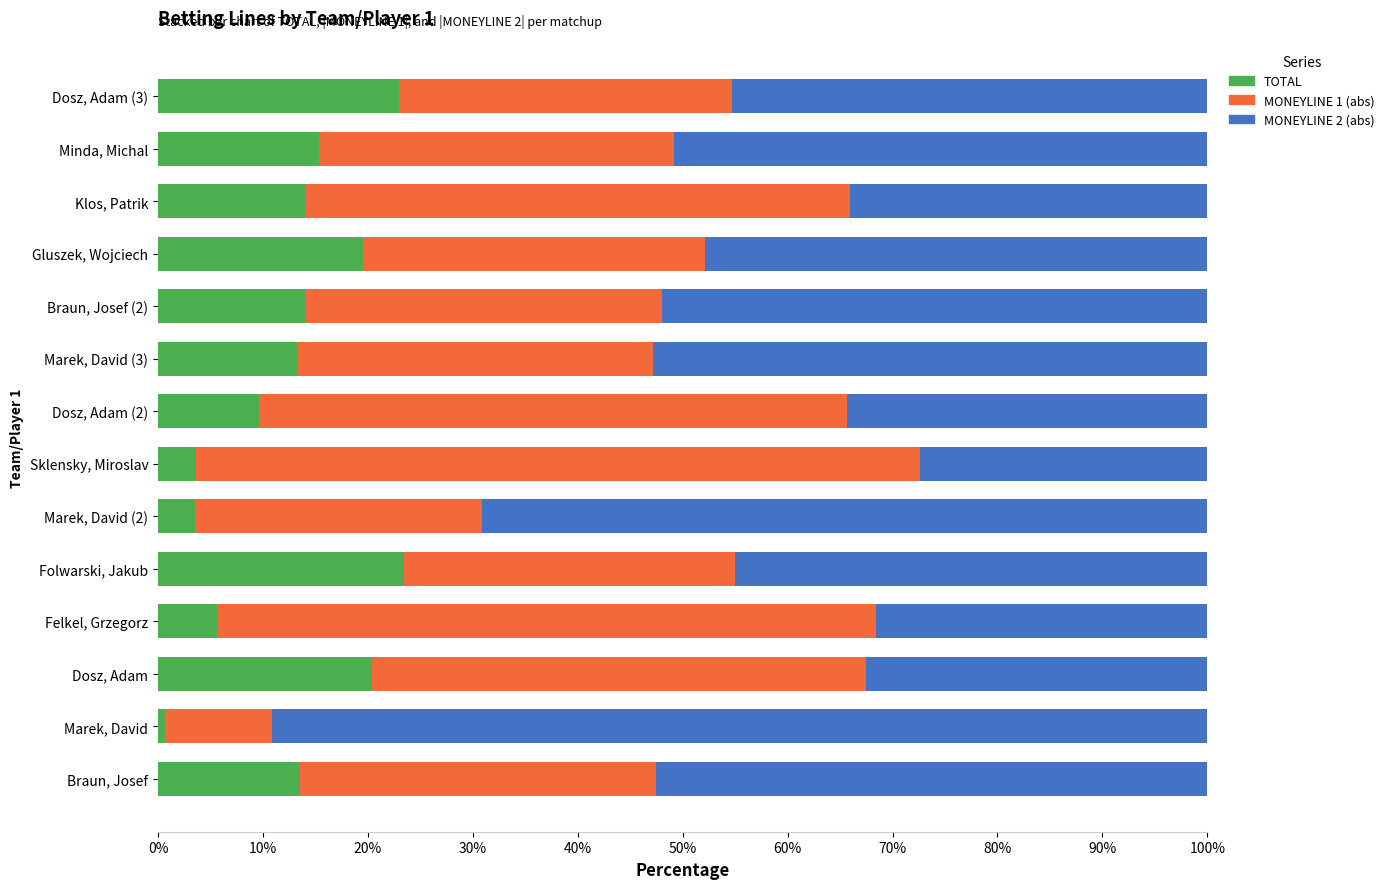

What is the sum of the TOTAL values at Gluszek, Wojciech and Klos, Patrik?

33.7